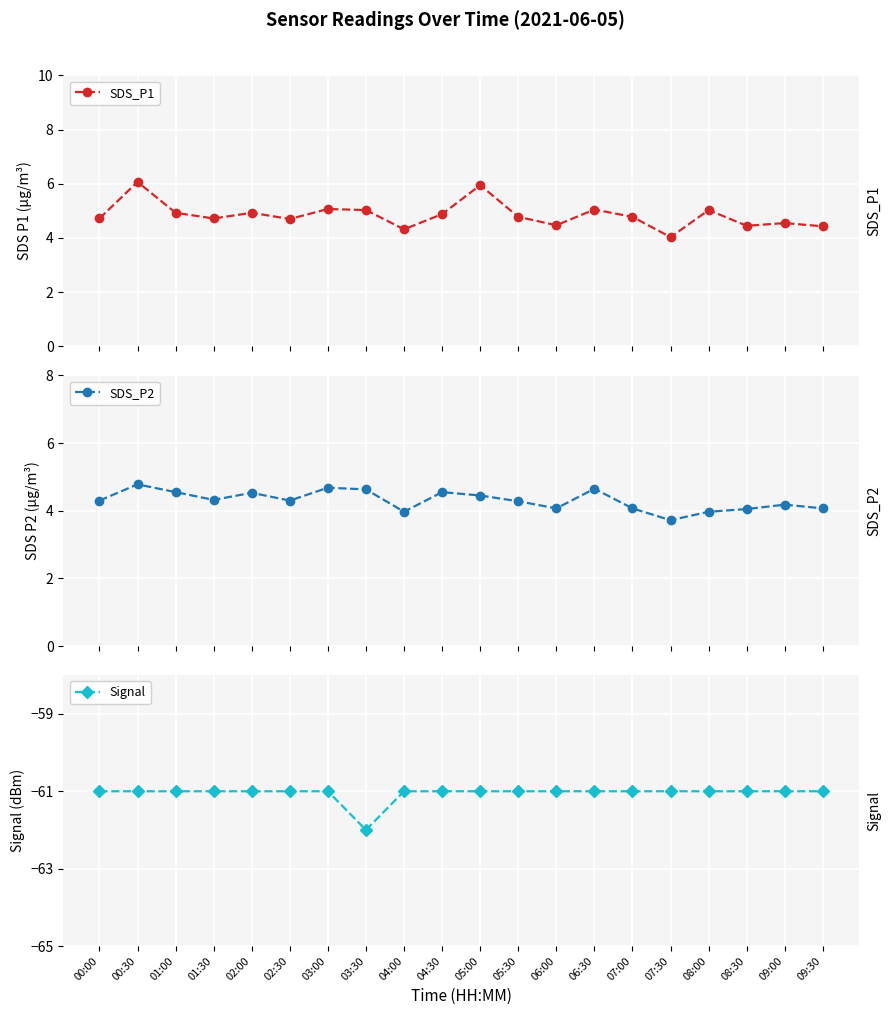

How many categories are shown in the chart?

20